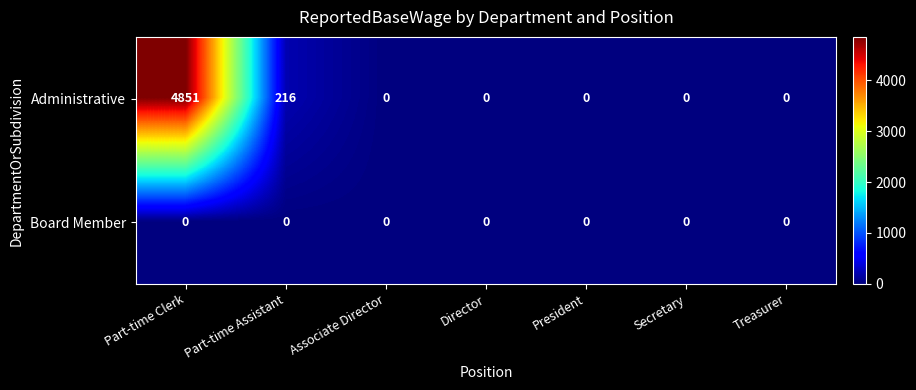

Between Part-time Clerk and Treasurer, which series saw the biggest shift?

Administrative